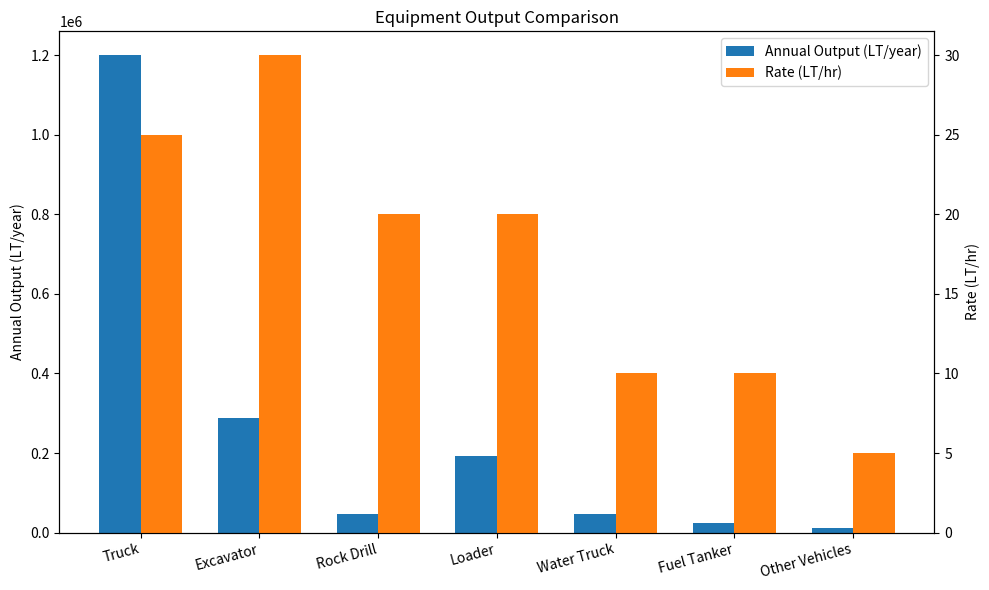

Which series has the largest range (max minus min)?

Annual Output (LT/year)